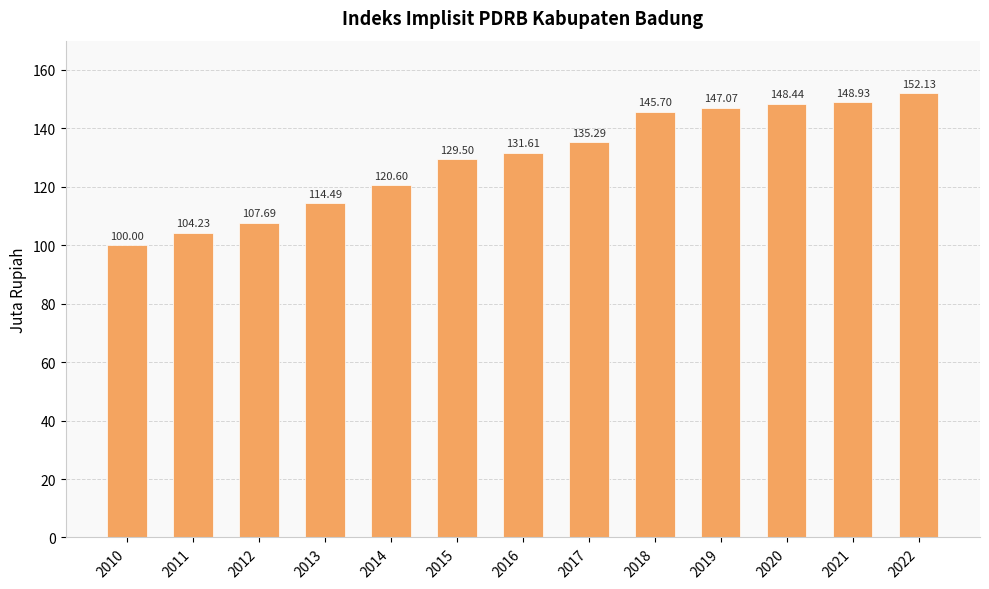

Reading left to right, list all the values displayed in this chart.

2010=100.0	2011=104.2	2012=107.7	2013=114.5	2014=120.6	2015=129.5	2016=131.6	2017=135.3	2018=145.7	2019=147.1	2020=148.4	2021=148.9	2022=152.1